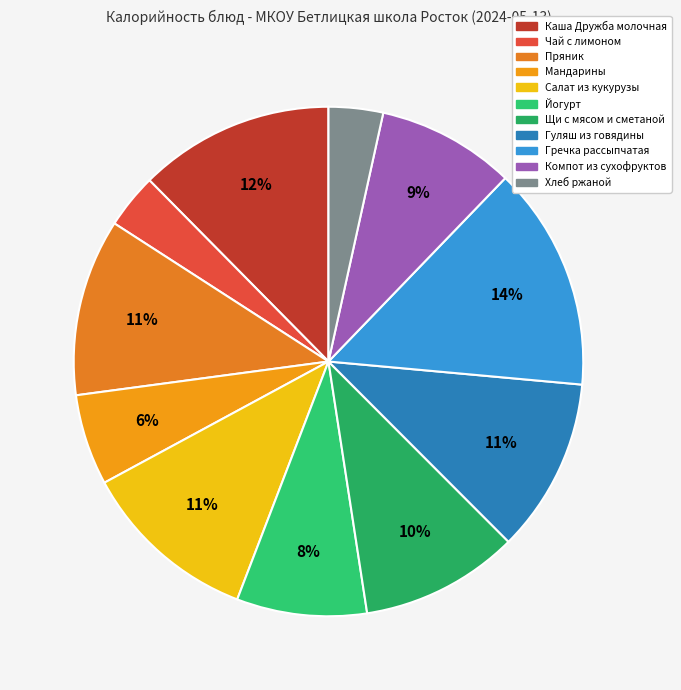

Does Хлеб ржаной represent more than half of the total?

No